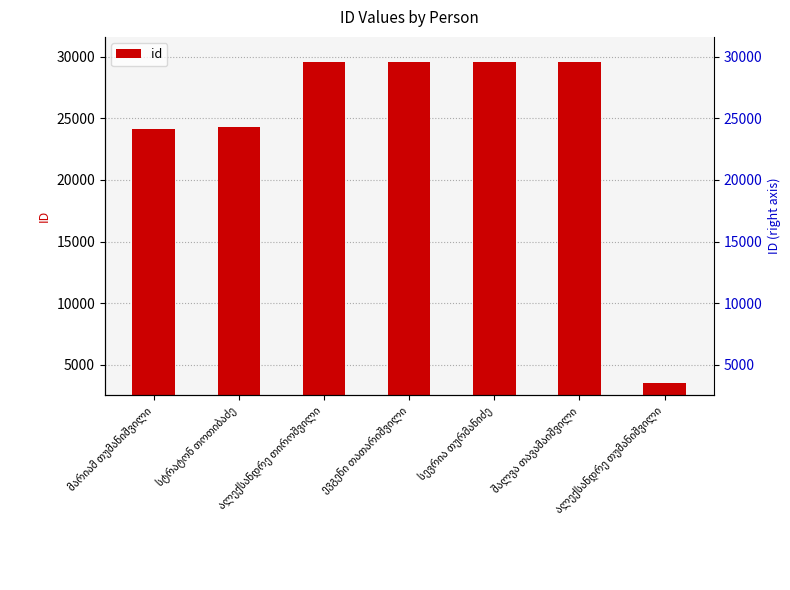

What is the greatest value displayed?

29590